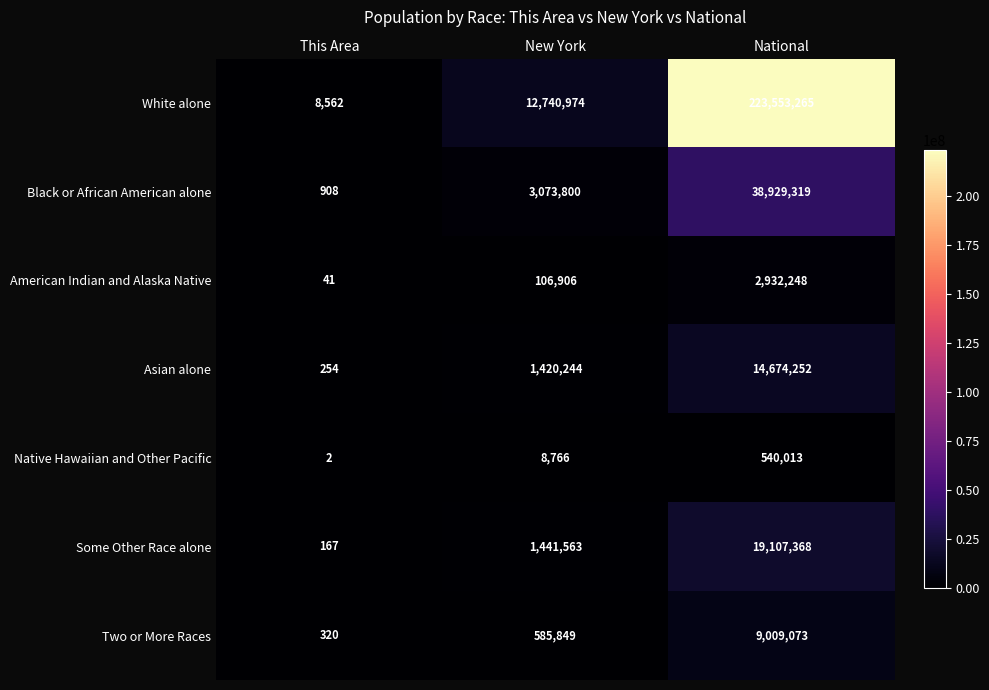

Which label corresponds to the largest value in the chart?

National